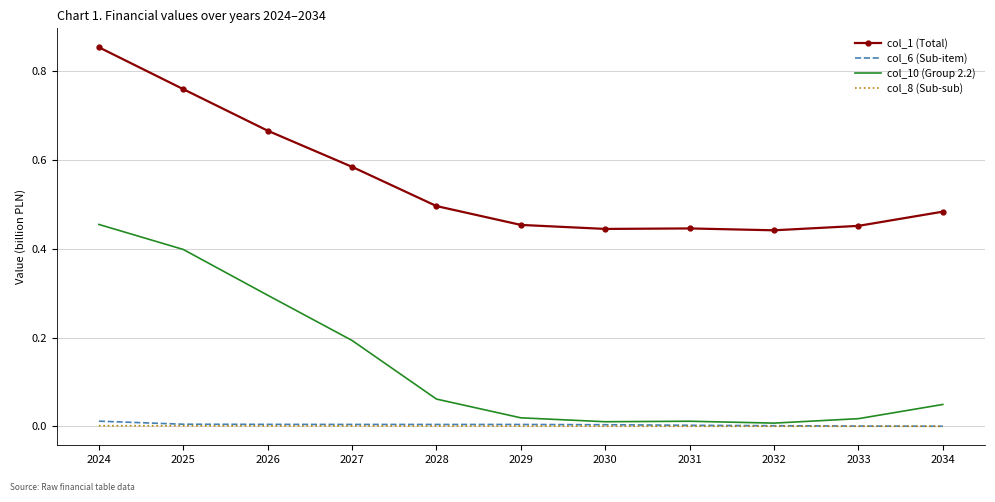

Which series has the largest range (max minus min)?

col_10 (Group 2.2)